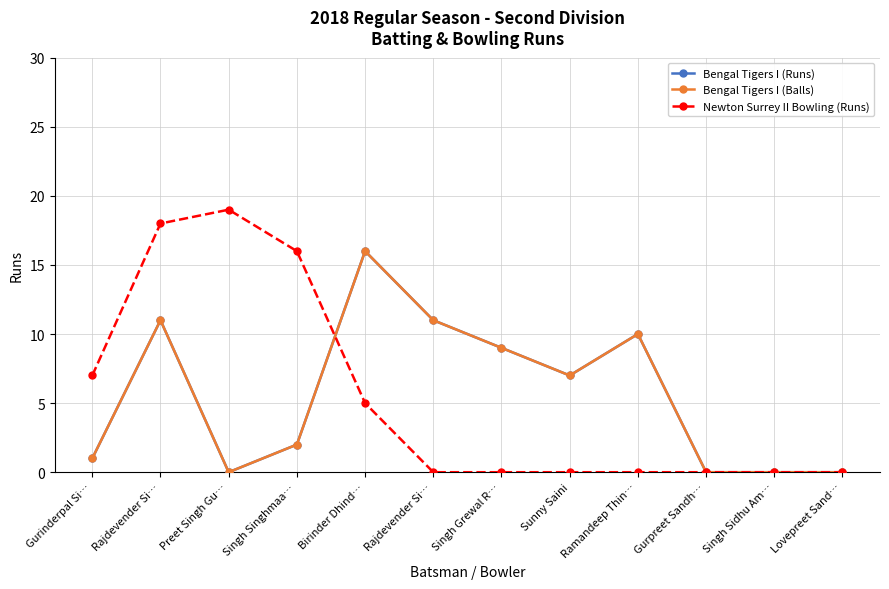

What is the total value across all series at Gurinderpal Si…?

9